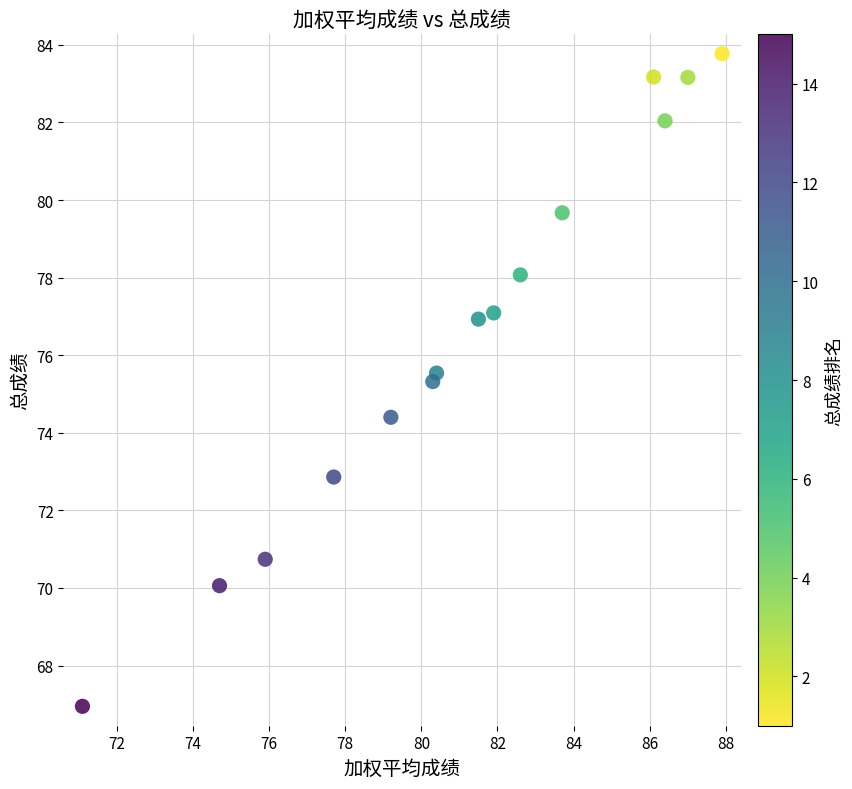

What is the range of Y values (max minus min)?

16.8